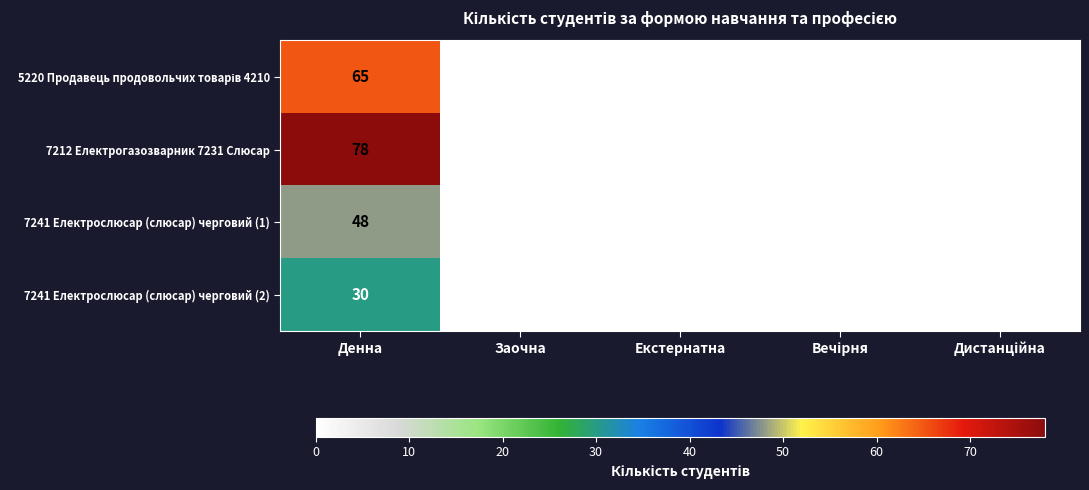

Which series has the widest spread of values?

7212 Електрогазозварник 7231 Слюсар